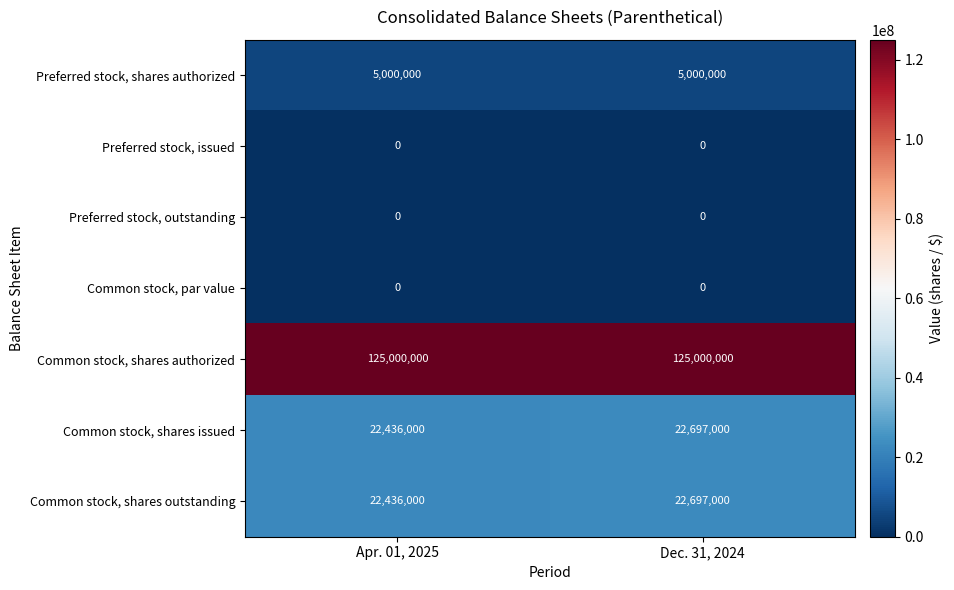

What is the maximum value shown in the chart?

125000000